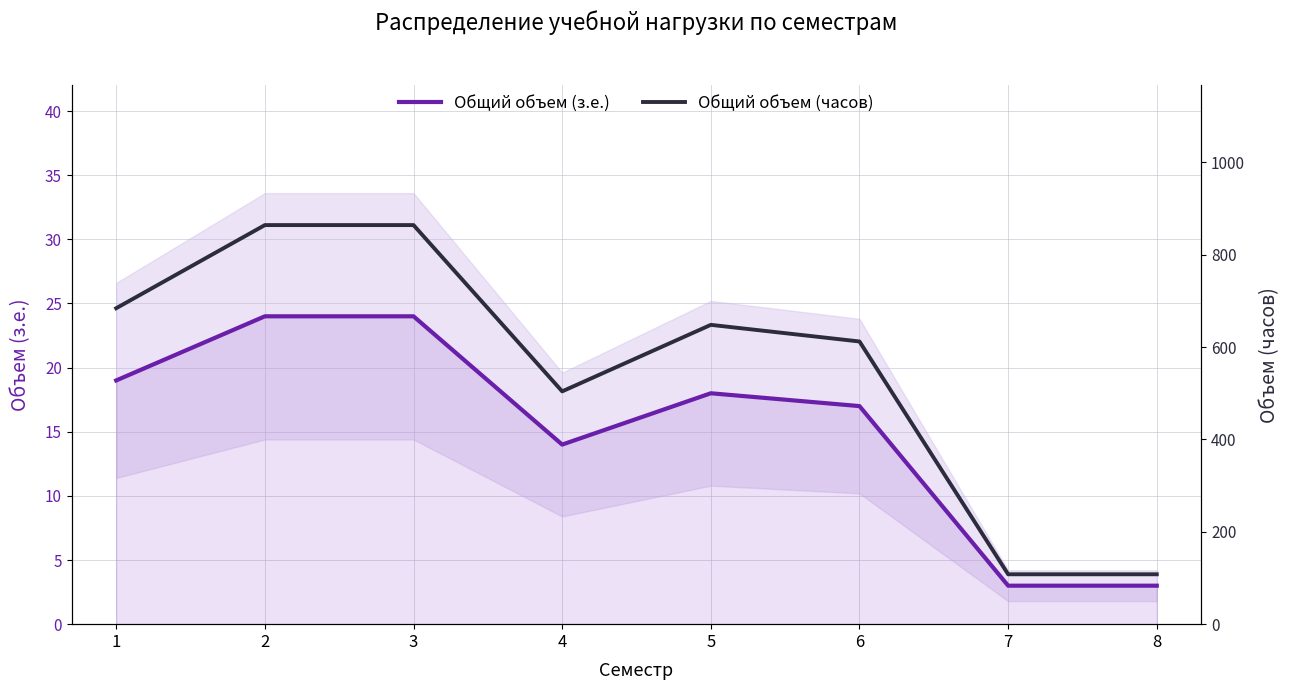

How many interior local peaks does the Общий объем (з.е.) series have?

1